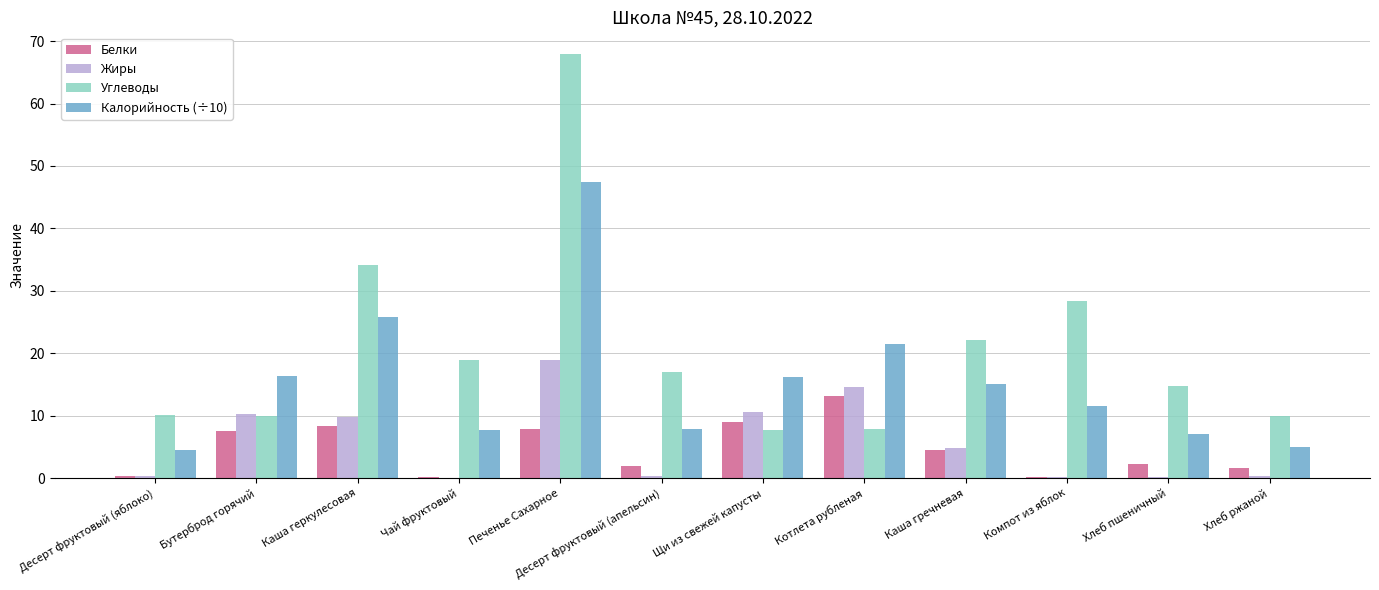

What is the sum of all Жиры values?

70.6